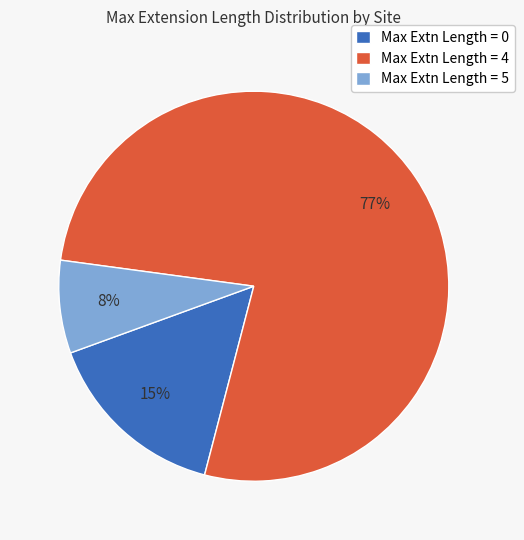

Rank the categories by value from highest to lowest.

Max Extn Length = 4, Max Extn Length = 0, Max Extn Length = 5